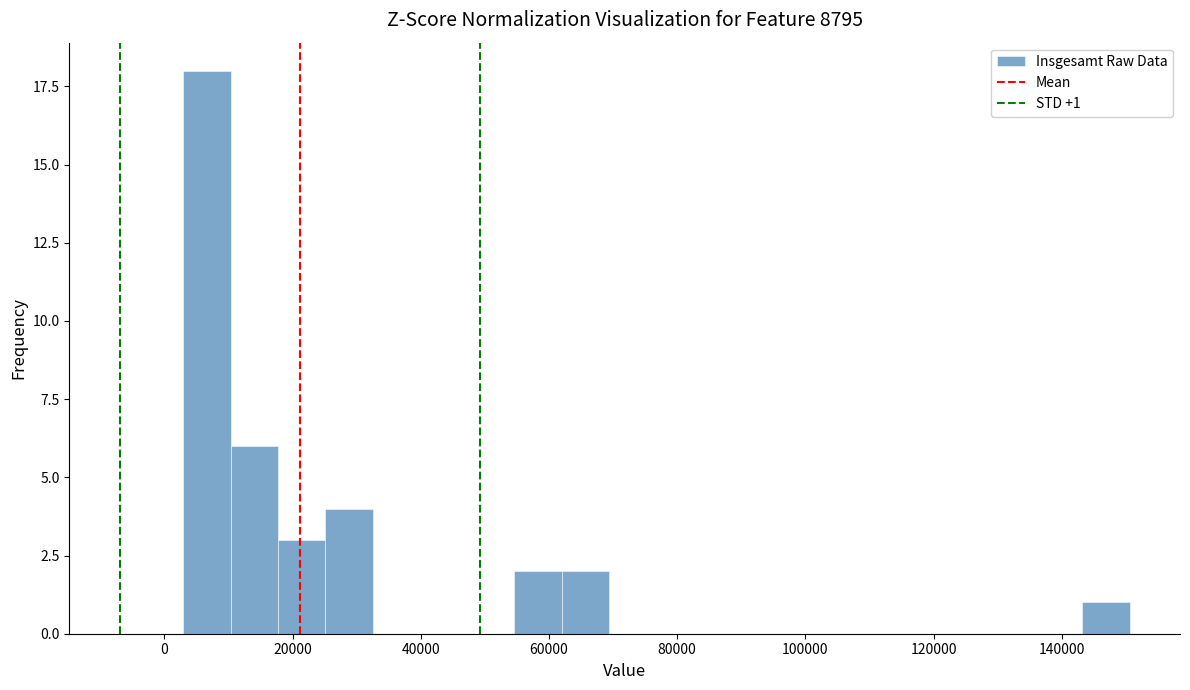

Read against the x-axis, roughly where is the centre of the tallest bar?

6000